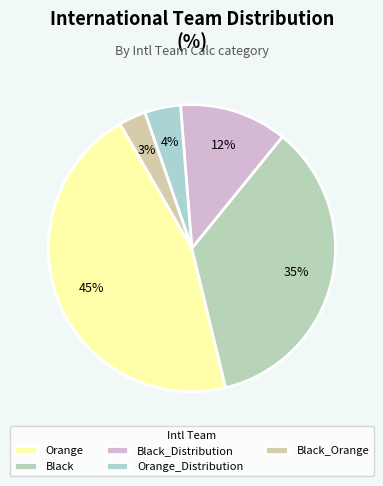

What percentage is NOT represented by Black_Orange?

97.0%